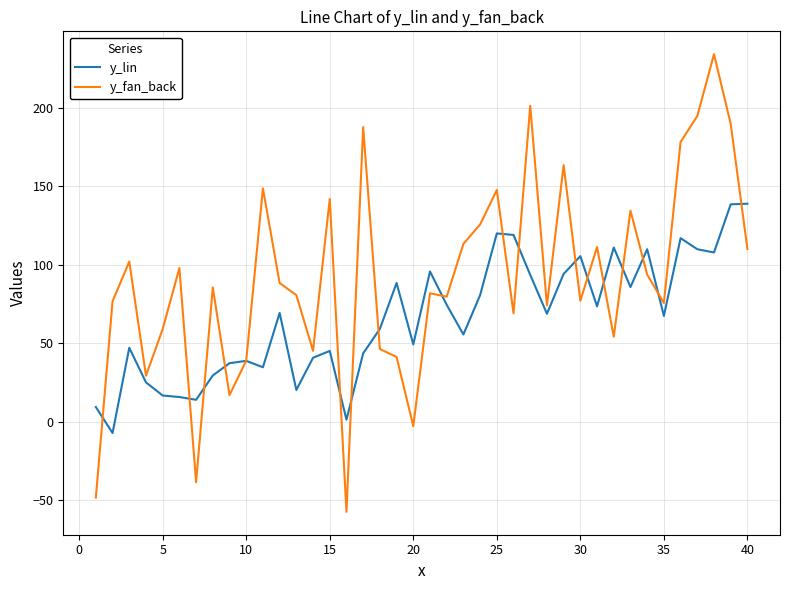

True or false: y_lin has more than 2 points higher than both neighbors.

True